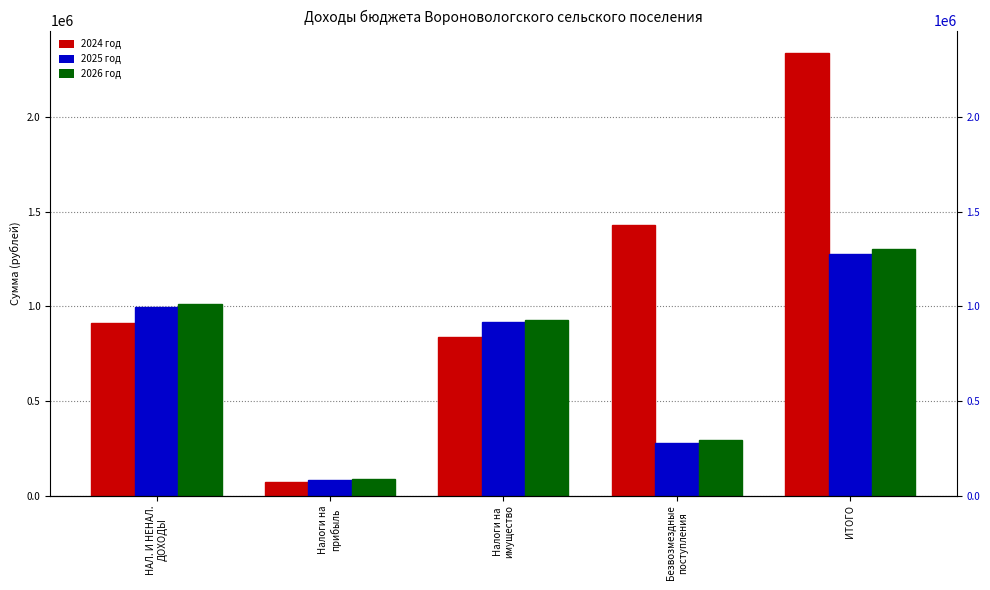

At which category does the chart reach its peak across all series?

ИТОГО